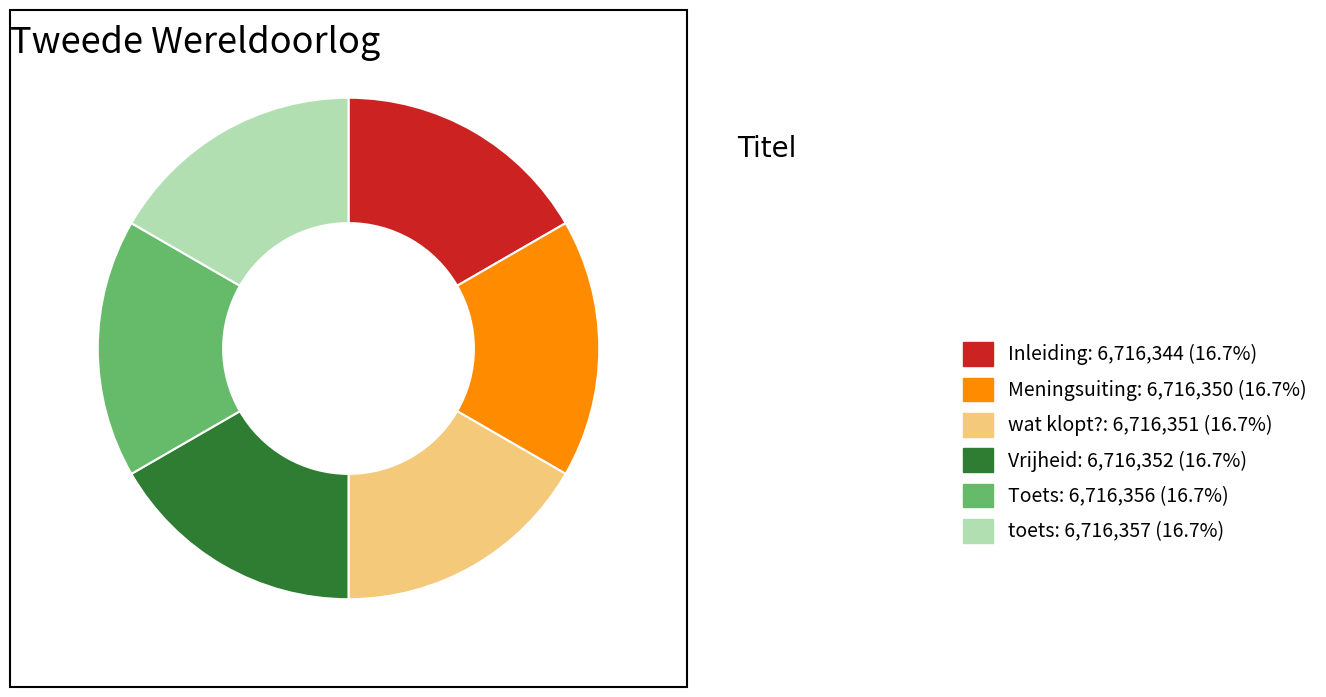

How many slices are in this pie chart?

6